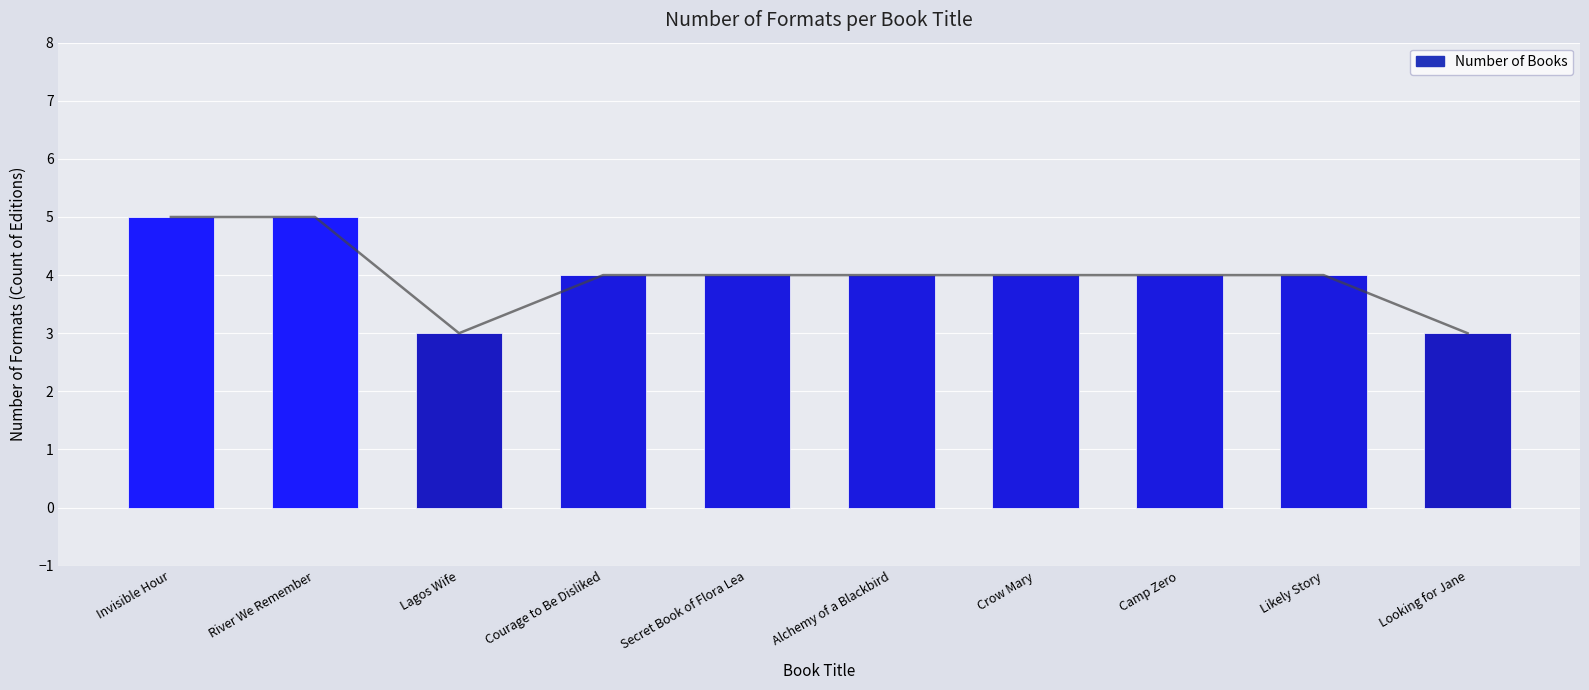

What is the maximum value shown in the chart?

5